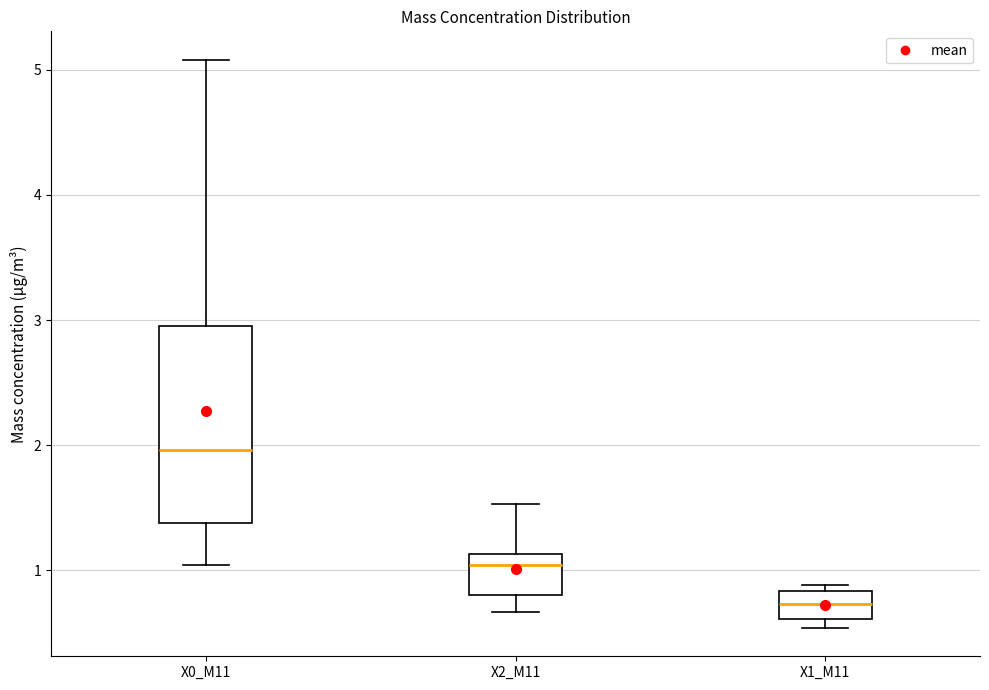

Where does the lower whisker of the box for X2_M11 end on the y-axis? The values are not printed on the chart, so give them approximately, as read against the axis.

0.7